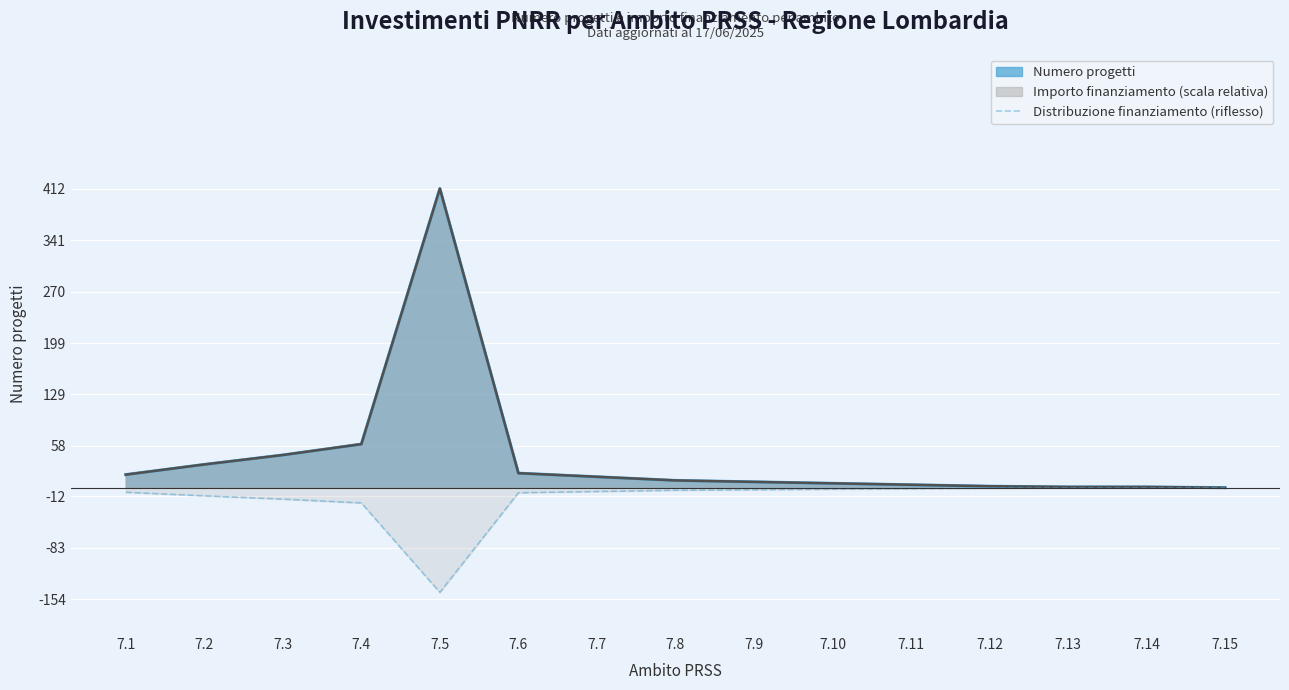

The value of Importo finanziamento (scala relativa) at 7.1 is 18.0. True or false?

True